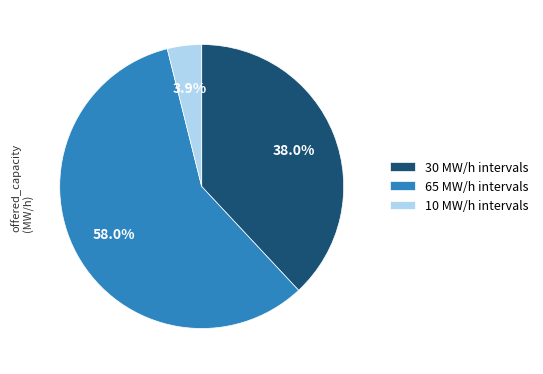

Does 10 MW/h intervals represent more than half of the total?

No